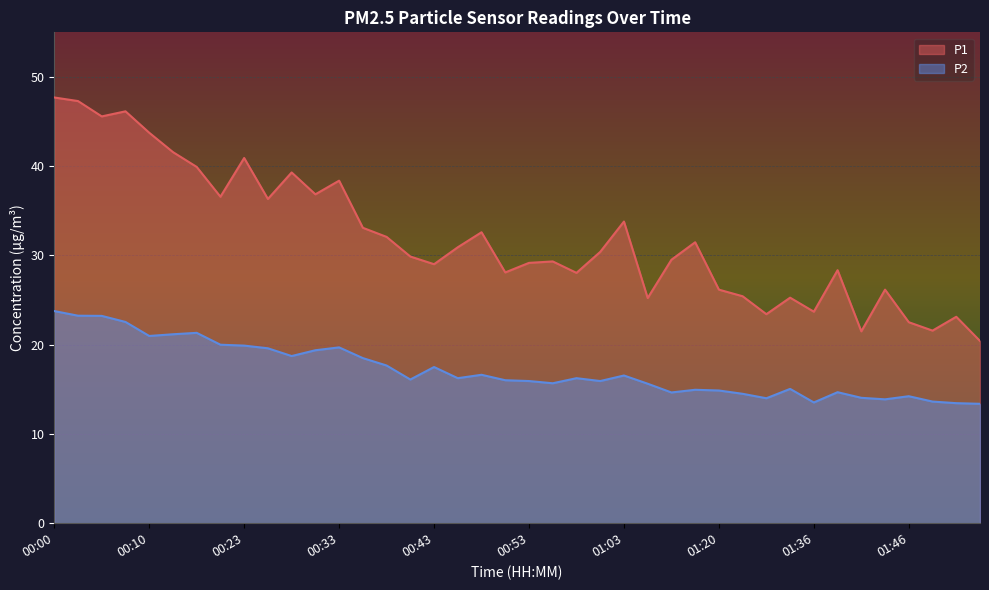

What is the maximum value for P1?

47.7